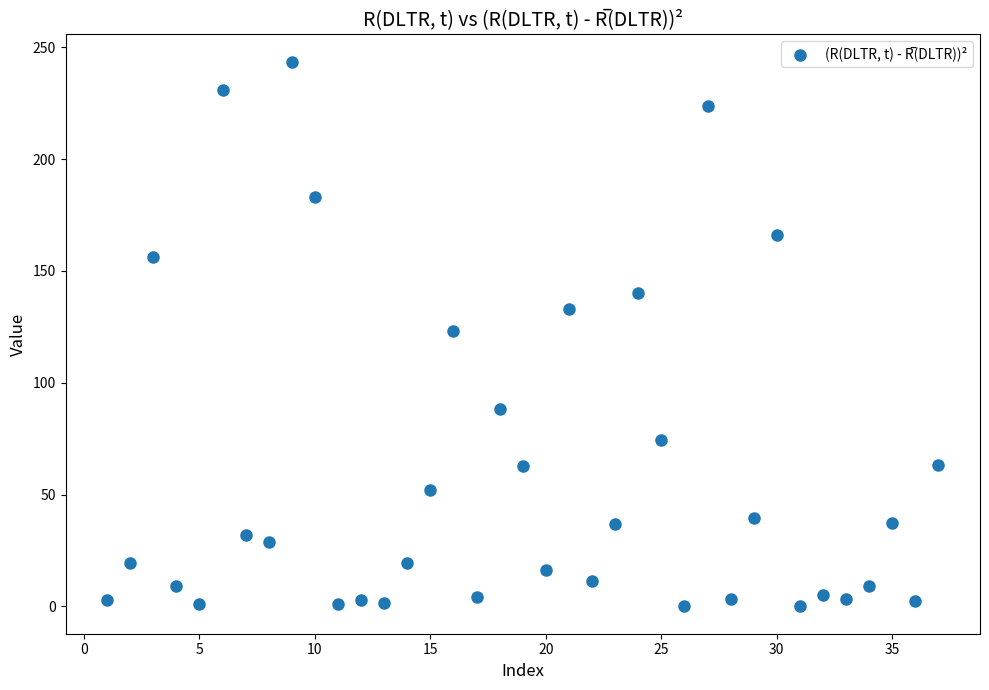

What is the range of Y values (max minus min)?

243.6